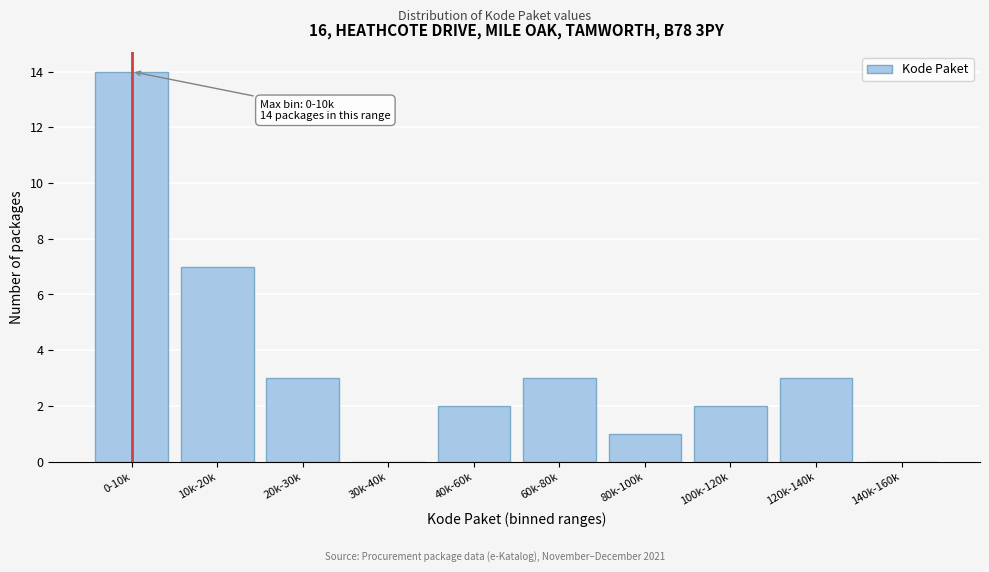

Reading left to right, extract all data points from this chart.

0-10k=14	10k-20k=7	20k-30k=3	30k-40k=0	40k-60k=2	60k-80k=3	80k-100k=1	100k-120k=2	120k-140k=3	140k-160k=0